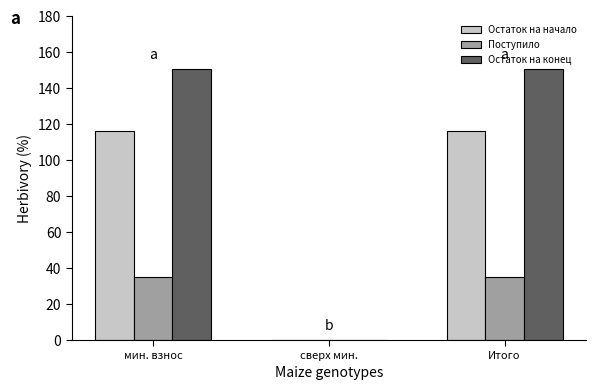

What is the sum of the Остаток на конец values at мин. взнос and сверх мин.?

150.7